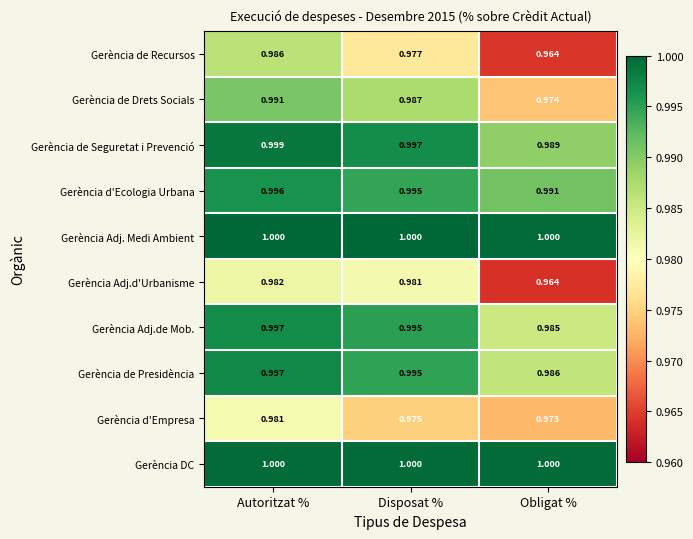

At which category does the chart reach its minimum across all series?

Obligat %